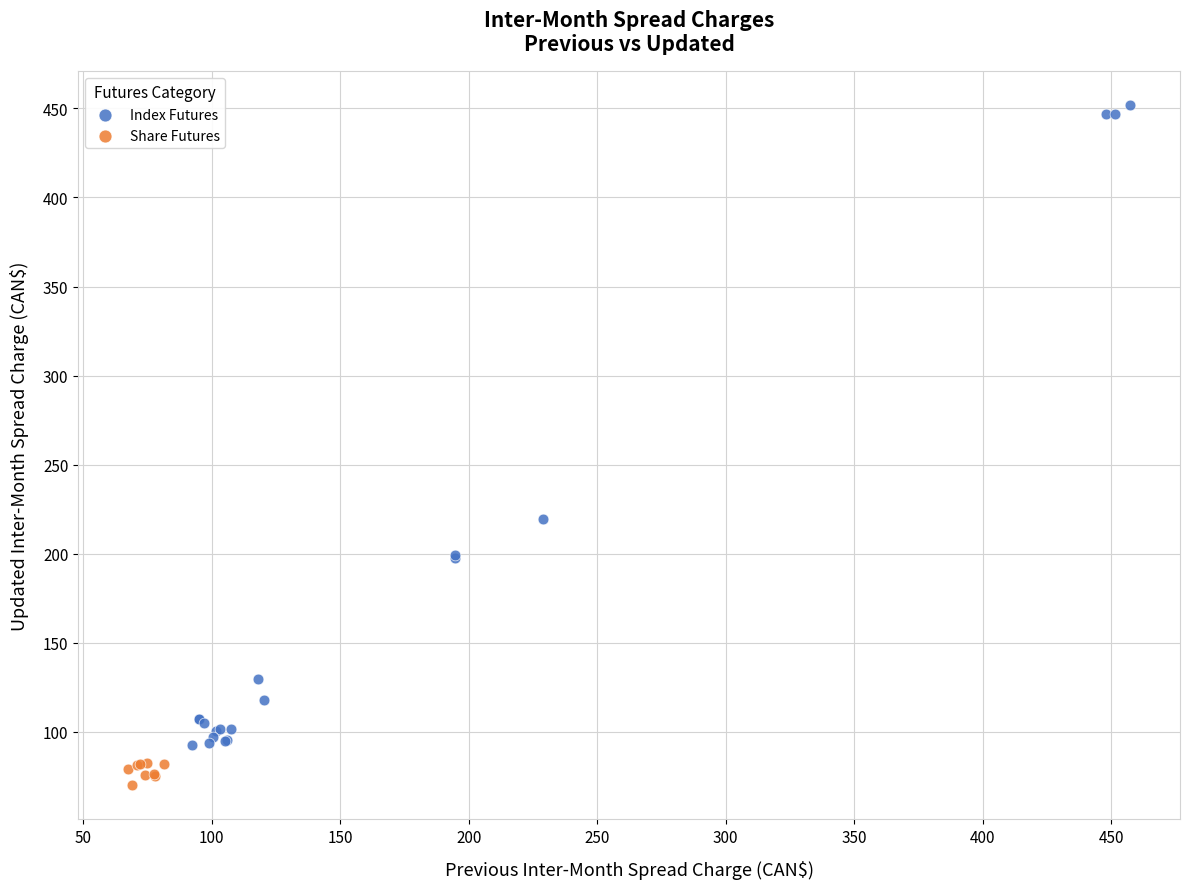

Which series has the widest spread of Y values?

Index Futures